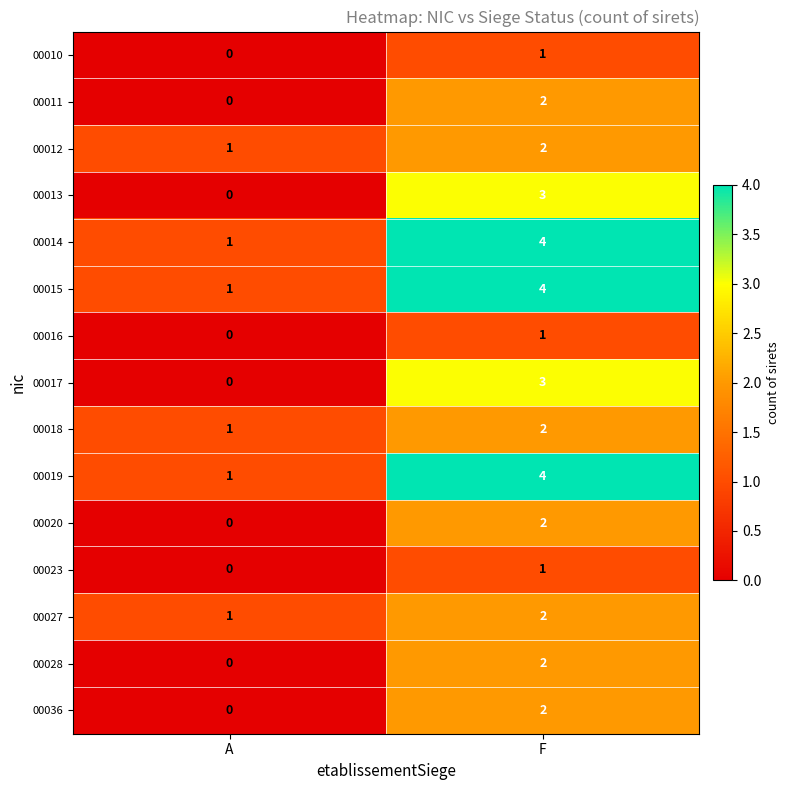

What is the total value across all series at F?

35